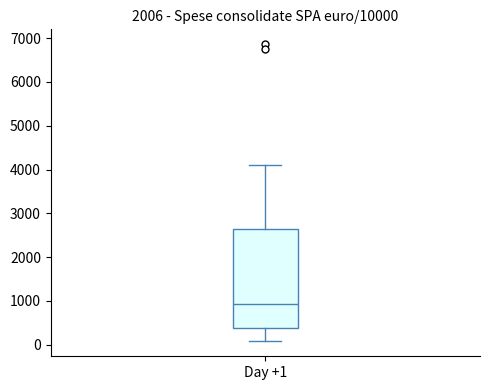

Transcribe this box plot: give where the median line is, the range the box spans, and where the two whiskers end, as read against the y-axis. The values are not printed on the chart, so give them approximately, as read against the axis.

median 900, box 400 to 2700, whiskers 100 to 4100